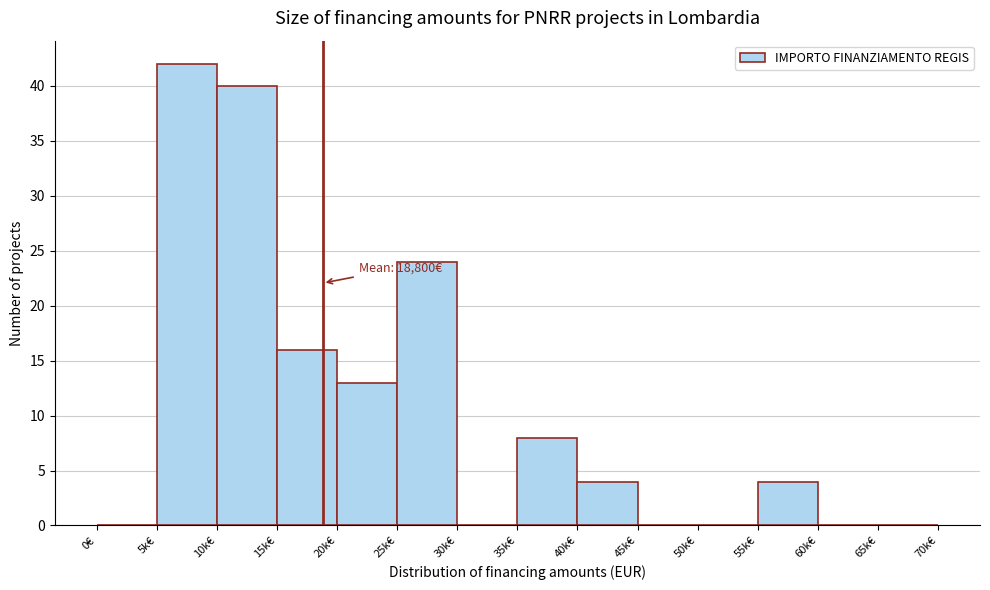

Reading right to left, what are all the values shown in this chart?

65k€=0	60k€=0	55k€=4	50k€=0	45k€=0	40k€=4	35k€=8	30k€=0	25k€=24	20k€=13	15k€=16	10k€=40	5k€=42	0€=0